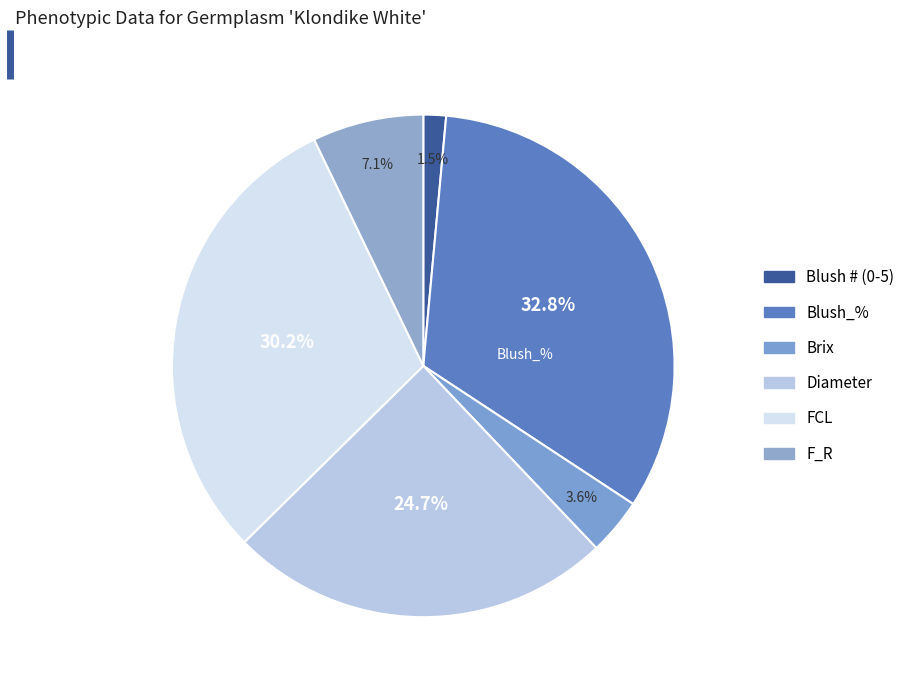

How many segments does this pie chart have?

6